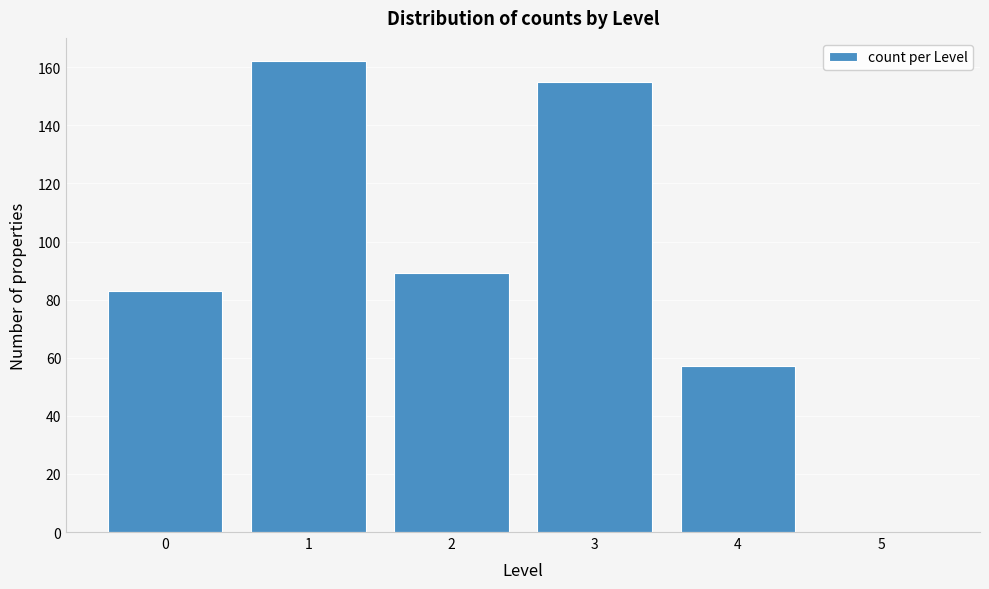

Reading right to left, list all the values displayed in this chart.

5=0	4=57	3=155	2=89	1=162	0=83